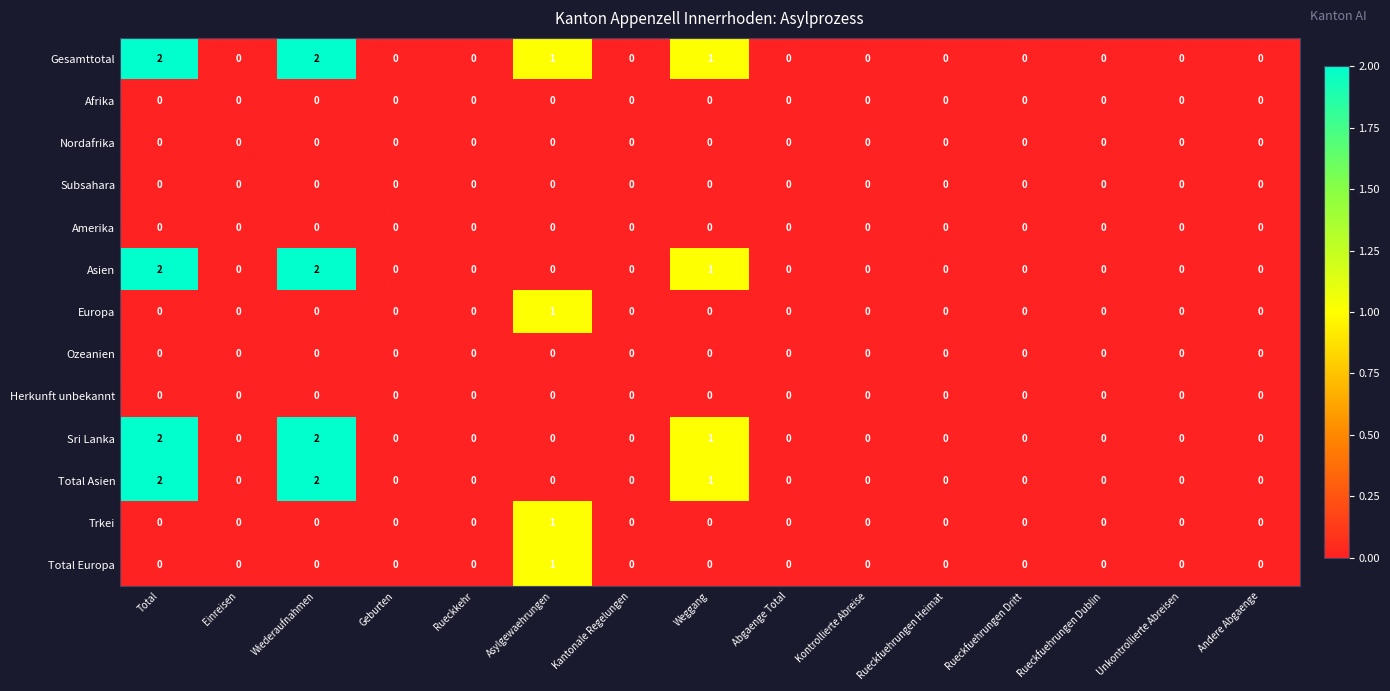

The value of Asien at Andere Abgaenge is 1. True or false?

False